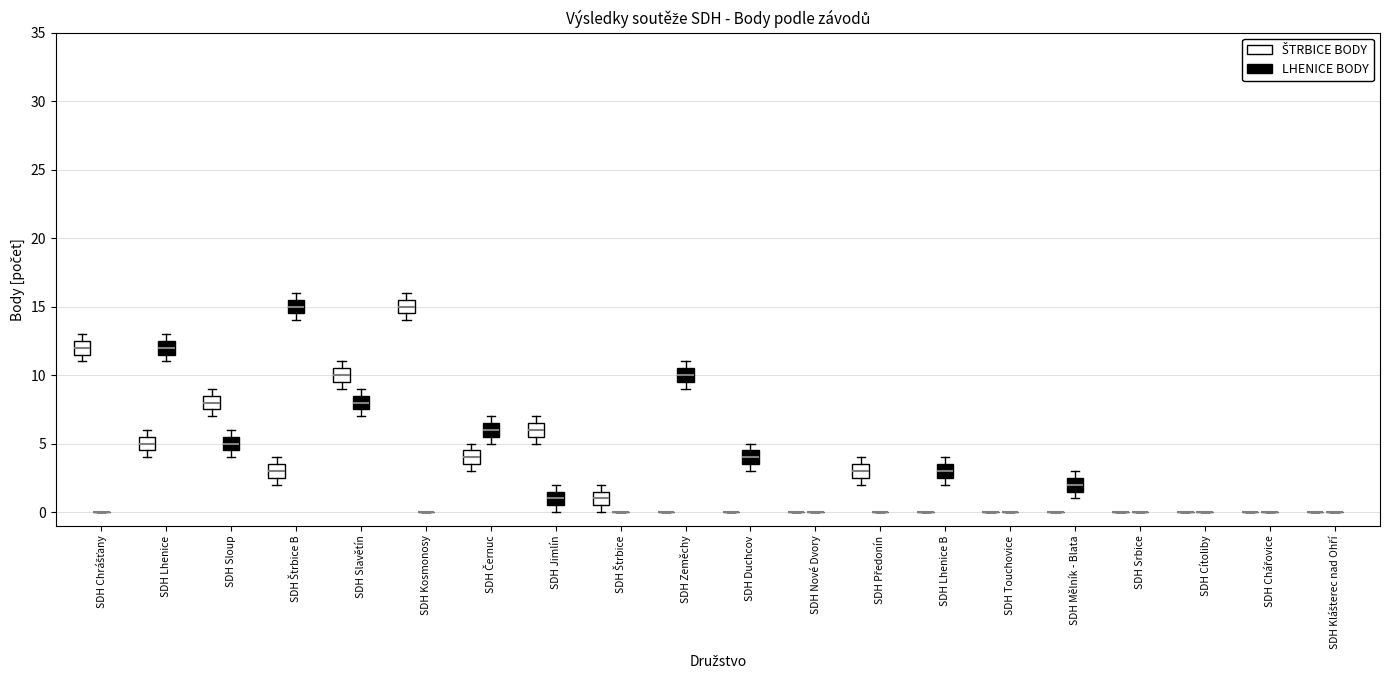

Reading left to right, transcribe this box plot: for each box, give where its median line is, the range the box spans, and where its two whiskers end, as read against the y-axis. The values are not printed on the chart, so give them approximately, as read against the axis.

SDH Chrášťany (ŠTRBICE BODY): median 12.0, box 11.5 to 12.5, whiskers 11.0 to 13.0
SDH Chrášťany (LHENICE BODY): box collapsed to a line at 0.0, whiskers 0.0 to 0.0
SDH Lhenice (ŠTRBICE BODY): median 5.0, box 4.5 to 5.5, whiskers 4.0 to 6.0
SDH Lhenice (LHENICE BODY): median 12.0, box 11.5 to 12.5, whiskers 11.0 to 13.0
SDH Sloup (ŠTRBICE BODY): median 8.0, box 7.5 to 8.5, whiskers 7.0 to 9.0
SDH Sloup (LHENICE BODY): median 5.0, box 4.5 to 5.5, whiskers 4.0 to 6.0
SDH Štrbice B (ŠTRBICE BODY): median 3.0, box 2.5 to 3.5, whiskers 2.0 to 4.0
SDH Štrbice B (LHENICE BODY): median 15.0, box 14.5 to 15.5, whiskers 14.0 to 16.0
SDH Slavětín (ŠTRBICE BODY): median 10.0, box 9.5 to 10.5, whiskers 9.0 to 11.0
SDH Slavětín (LHENICE BODY): median 8.0, box 7.5 to 8.5, whiskers 7.0 to 9.0
SDH Kosmonosy (ŠTRBICE BODY): median 15.0, box 14.5 to 15.5, whiskers 14.0 to 16.0
SDH Kosmonosy (LHENICE BODY): box collapsed to a line at 0.0, whiskers 0.0 to 0.0
SDH Černuc (ŠTRBICE BODY): median 4.0, box 3.5 to 4.5, whiskers 3.0 to 5.0
SDH Černuc (LHENICE BODY): median 6.0, box 5.5 to 6.5, whiskers 5.0 to 7.0
SDH Jimlín (ŠTRBICE BODY): median 6.0, box 5.5 to 6.5, whiskers 5.0 to 7.0
SDH Jimlín (LHENICE BODY): median 1.0, box 0.5 to 1.5, whiskers 0.0 to 2.0
SDH Štrbice (ŠTRBICE BODY): median 1.0, box 0.5 to 1.5, whiskers 0.0 to 2.0
SDH Štrbice (LHENICE BODY): box collapsed to a line at 0.0, whiskers 0.0 to 0.0
SDH Zeměchy (ŠTRBICE BODY): box collapsed to a line at 0.0, whiskers 0.0 to 0.0
SDH Zeměchy (LHENICE BODY): median 10.0, box 9.5 to 10.5, whiskers 9.0 to 11.0
SDH Duchcov (ŠTRBICE BODY): box collapsed to a line at 0.0, whiskers 0.0 to 0.0
SDH Duchcov (LHENICE BODY): median 4.0, box 3.5 to 4.5, whiskers 3.0 to 5.0
SDH Nové Dvory (ŠTRBICE BODY): box collapsed to a line at 0.0, whiskers 0.0 to 0.0
SDH Nové Dvory (LHENICE BODY): box collapsed to a line at 0.0, whiskers 0.0 to 0.0
SDH Předonín (ŠTRBICE BODY): median 3.0, box 2.5 to 3.5, whiskers 2.0 to 4.0
SDH Předonín (LHENICE BODY): box collapsed to a line at 0.0, whiskers 0.0 to 0.0
SDH Lhenice B (ŠTRBICE BODY): box collapsed to a line at 0.0, whiskers 0.0 to 0.0
SDH Lhenice B (LHENICE BODY): median 3.0, box 2.5 to 3.5, whiskers 2.0 to 4.0
SDH Touchovice (ŠTRBICE BODY): box collapsed to a line at 0.0, whiskers 0.0 to 0.0
SDH Touchovice (LHENICE BODY): box collapsed to a line at 0.0, whiskers 0.0 to 0.0
SDH Mělník - Blata (ŠTRBICE BODY): box collapsed to a line at 0.0, whiskers 0.0 to 0.0
SDH Mělník - Blata (LHENICE BODY): median 2.0, box 1.5 to 2.5, whiskers 1.0 to 3.0
SDH Srbice (ŠTRBICE BODY): box collapsed to a line at 0.0, whiskers 0.0 to 0.0
SDH Srbice (LHENICE BODY): box collapsed to a line at 0.0, whiskers 0.0 to 0.0
SDH Cítoliby (ŠTRBICE BODY): box collapsed to a line at 0.0, whiskers 0.0 to 0.0
SDH Cítoliby (LHENICE BODY): box collapsed to a line at 0.0, whiskers 0.0 to 0.0
SDH Chářovice (ŠTRBICE BODY): box collapsed to a line at 0.0, whiskers 0.0 to 0.0
SDH Chářovice (LHENICE BODY): box collapsed to a line at 0.0, whiskers 0.0 to 0.0
SDH Klášterec nad Ohří (ŠTRBICE BODY): box collapsed to a line at 0.0, whiskers 0.0 to 0.0
SDH Klášterec nad Ohří (LHENICE BODY): box collapsed to a line at 0.0, whiskers 0.0 to 0.0